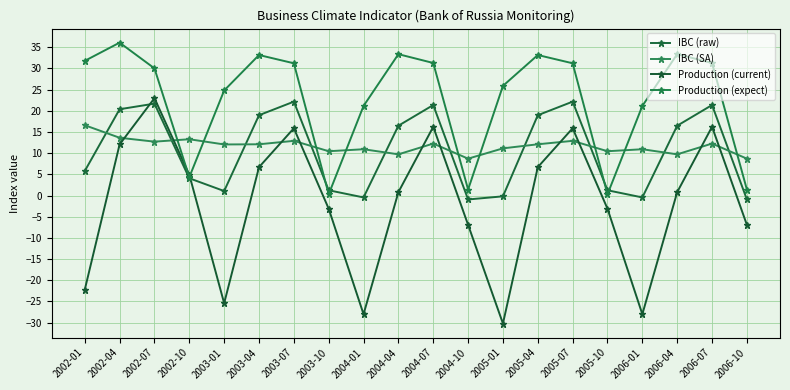

How many lines are shown in the chart?

4